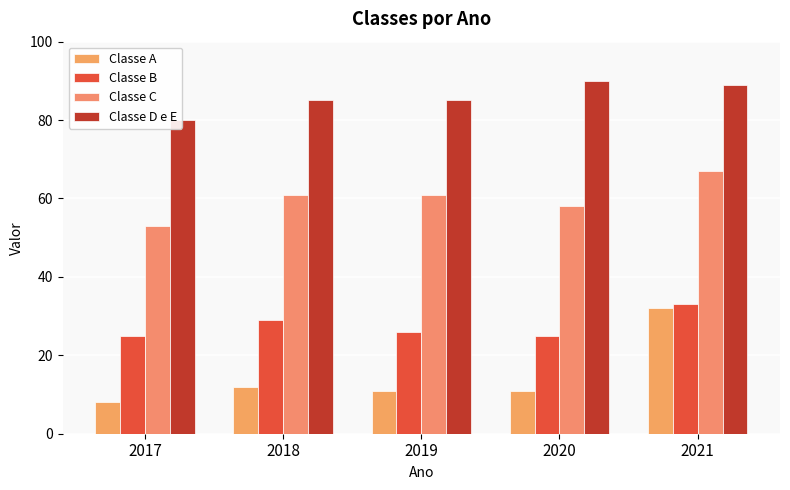

Does the chart contain any negative values?

No